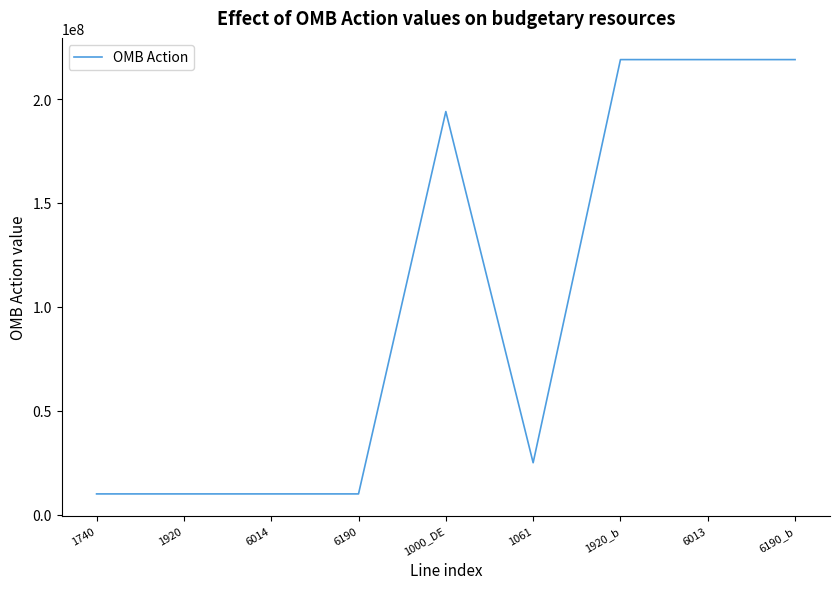

Reading right to left, extract all data points from this chart.

6190_b=219000000	6013=219000000	1920_b=219000000	1061=25000000	1000_DE=194000000	6190=10000000	6014=10000000	1920=10000000	1740=10000000